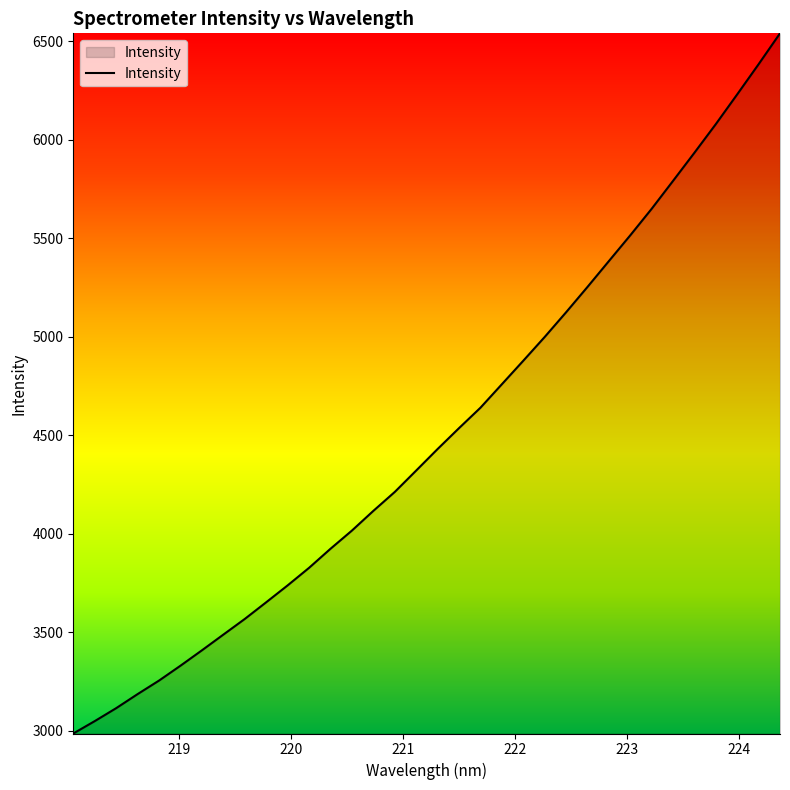

What is the minimum value shown in the chart?

2985.3